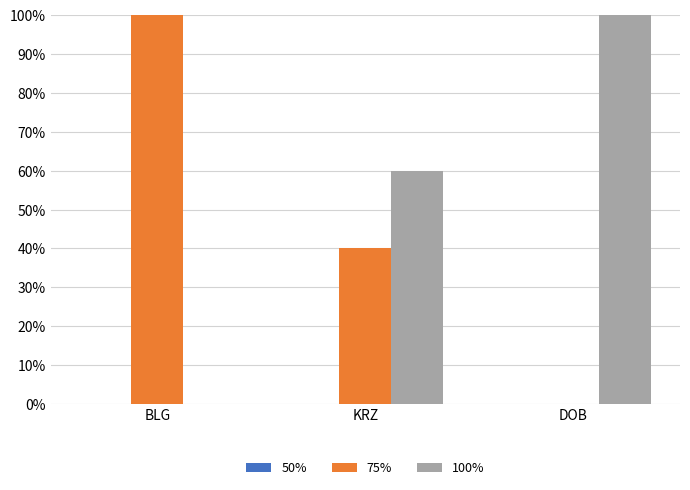

What is the average value of the 100% series?

53